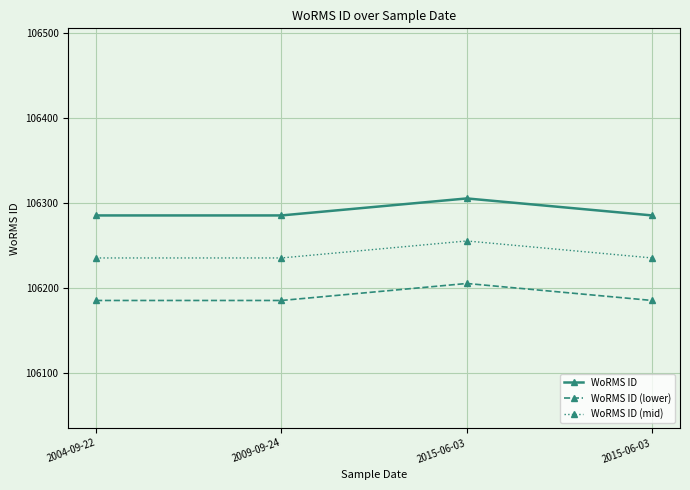

True or false: WoRMS ID and WoRMS ID (mid) intersect in this chart.

False